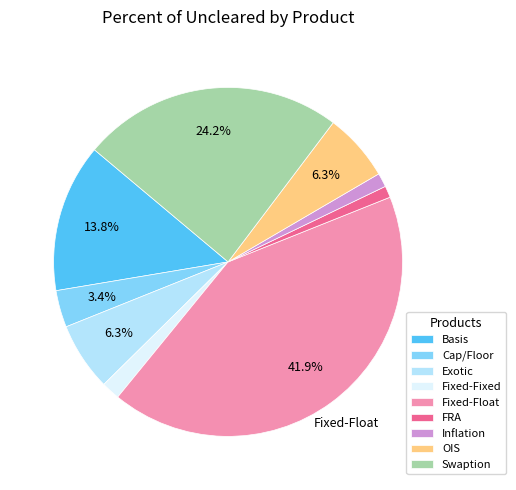

Is it true that Exotic is 18% of the pie?

False